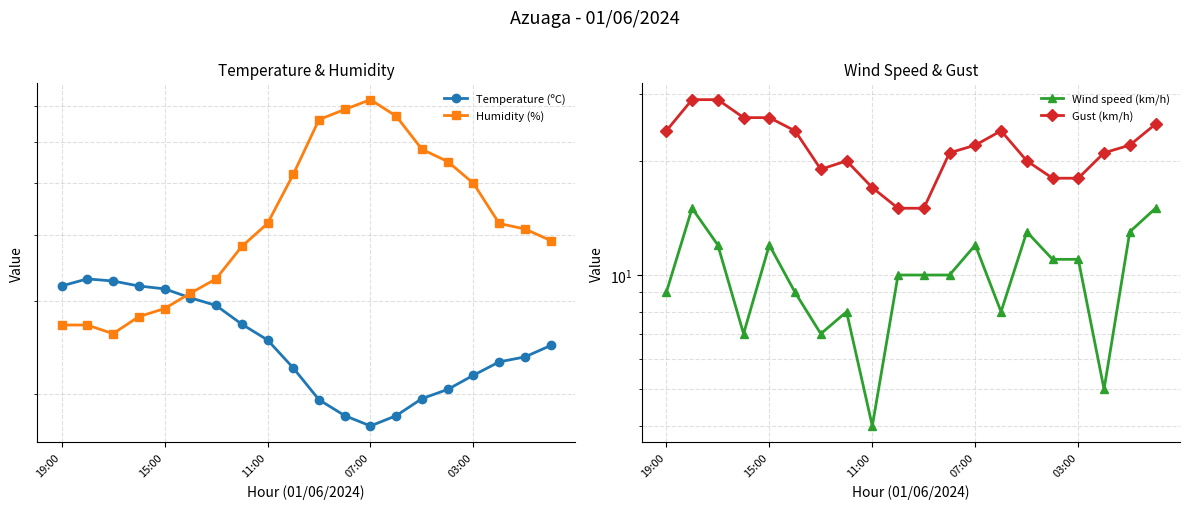

How many interior local valleys does the Temperature (ºC) series have?

1